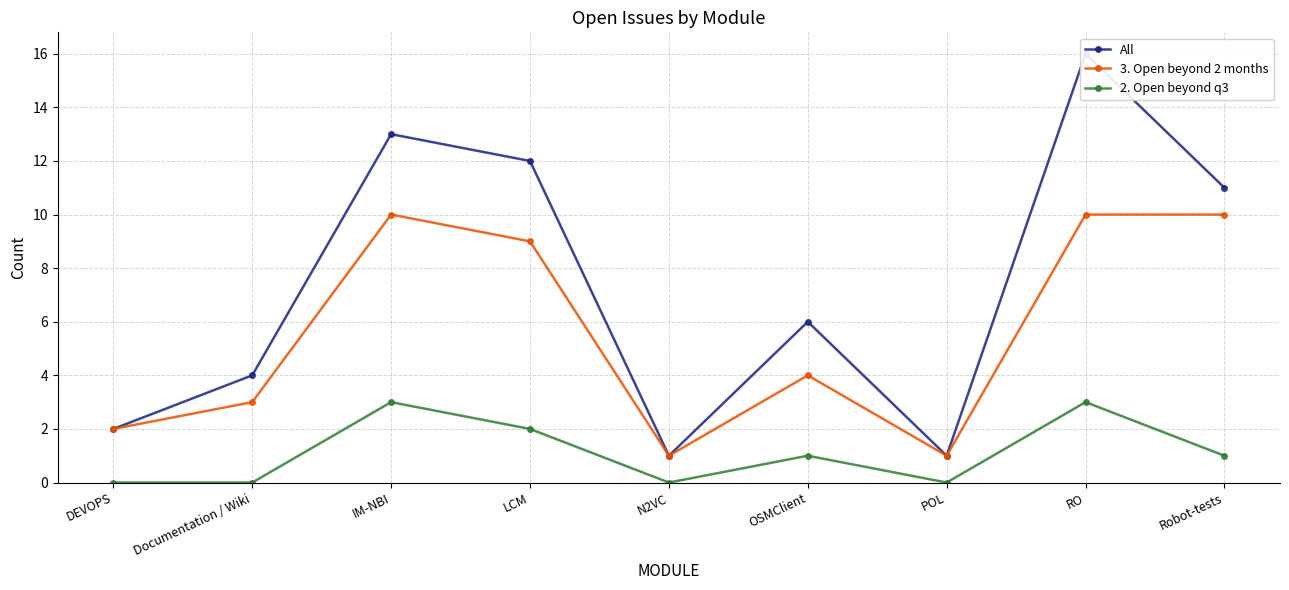

What are all the series names shown in the legend?

All, 3. Open beyond 2 months, 2. Open beyond q3